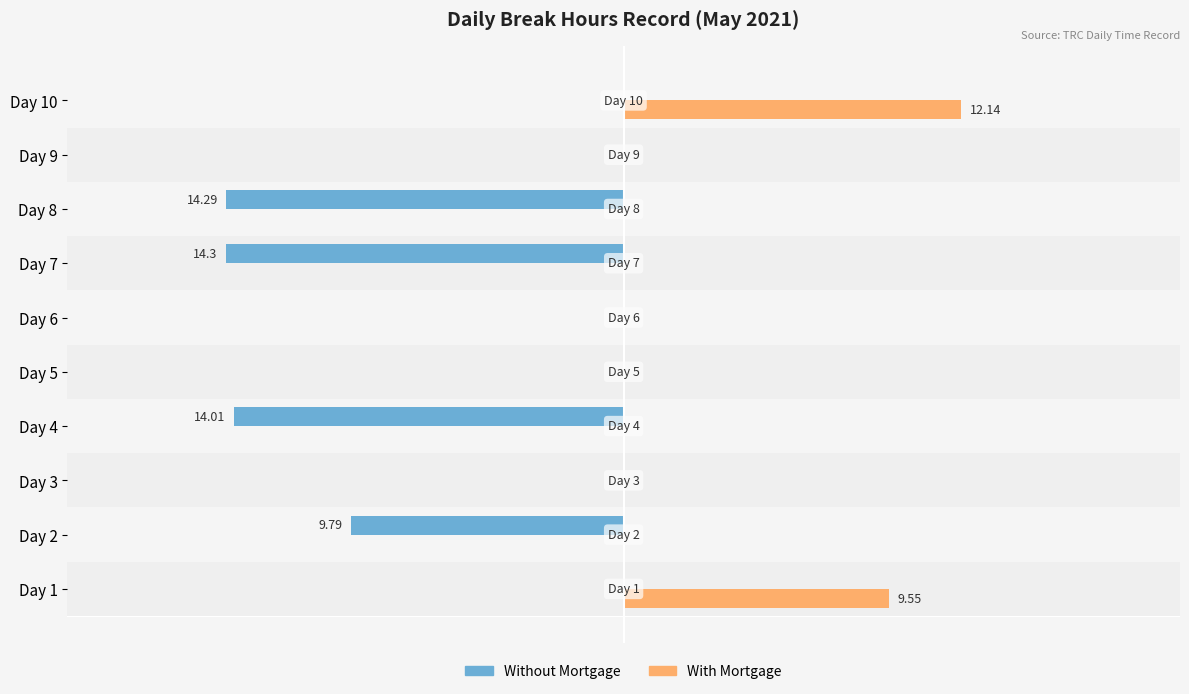

What are all the series names shown in the legend?

Without Mortgage, With Mortgage